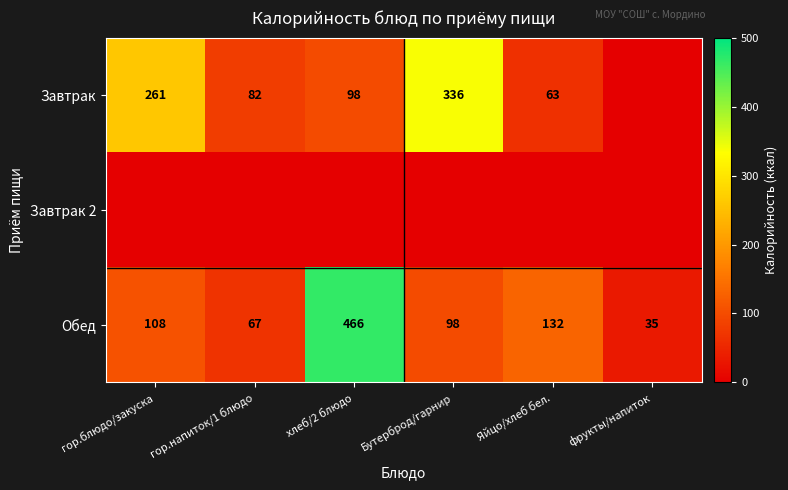

Count the number of data series in this chart.

3